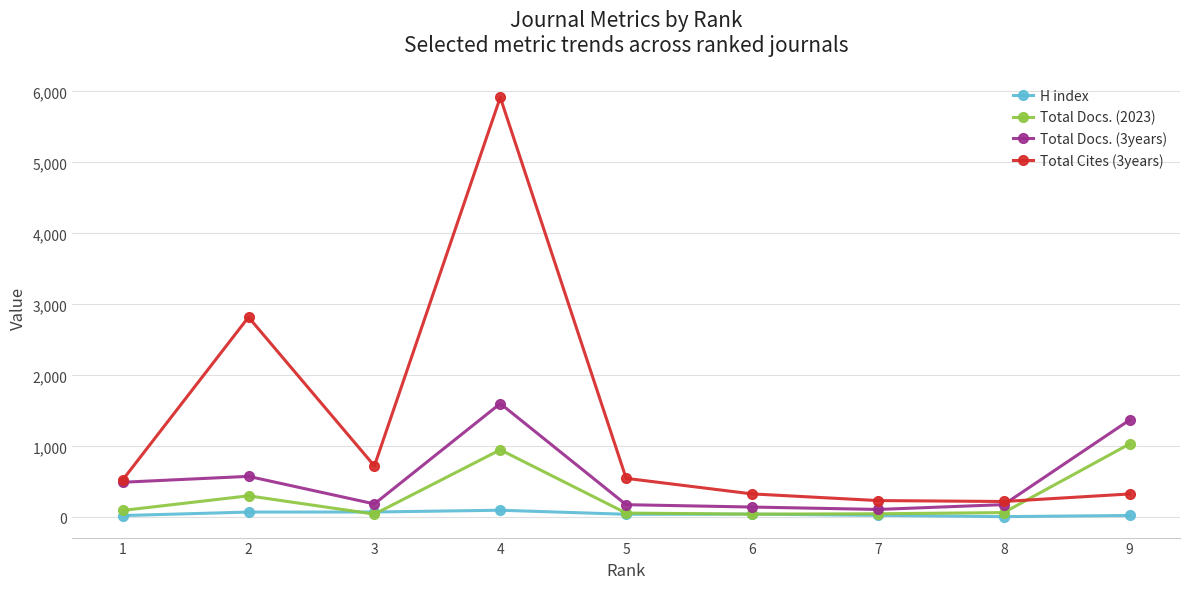

What is the difference between the maximum and minimum values in the H index series?

90